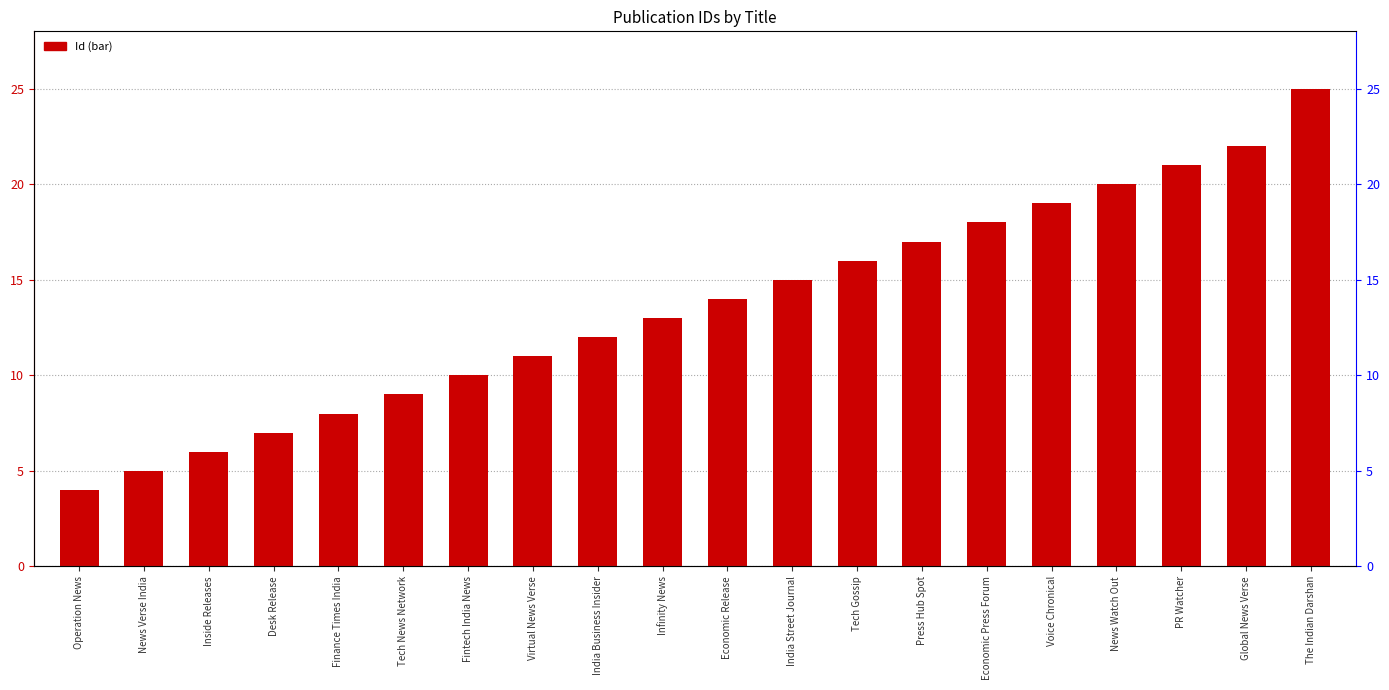

What is the difference between the maximum and minimum values?

21